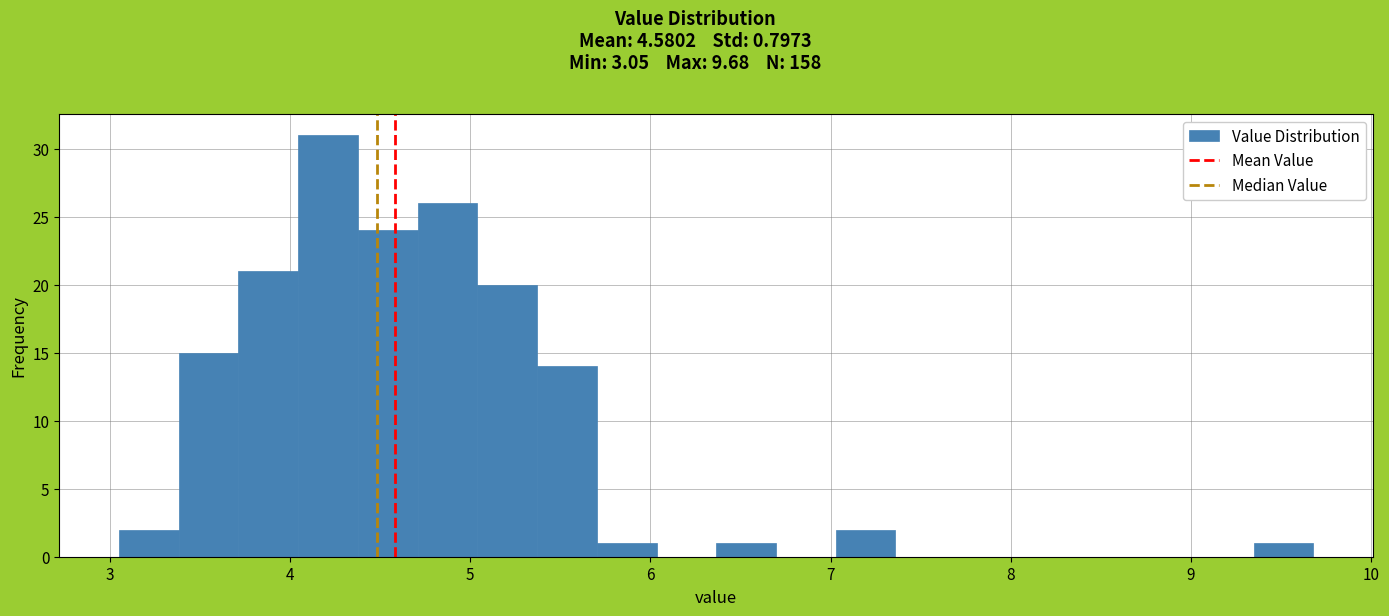

Around what value on the x-axis is the tallest bar? Give the approximate position of its centre, as read against the axis.

4.2